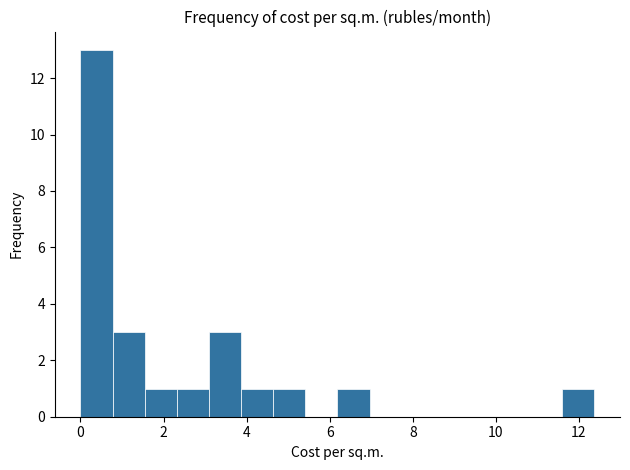

Around what value on the x-axis is the tallest bar? Give the approximate position of its centre, as read against the axis.

0.4